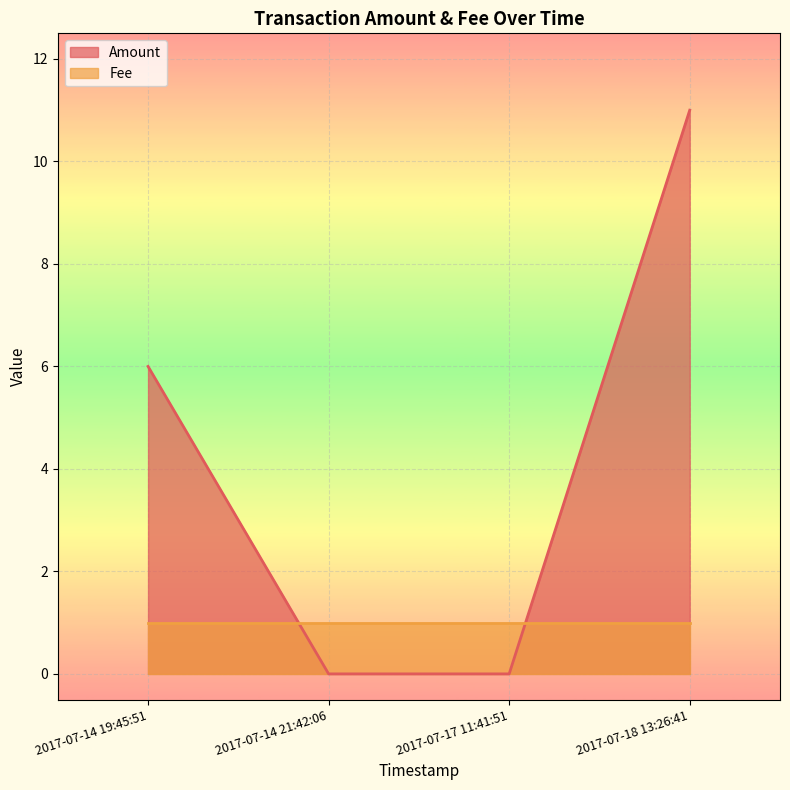

What is the label of the 3rd point from the right?

2017-07-14 21:42:06